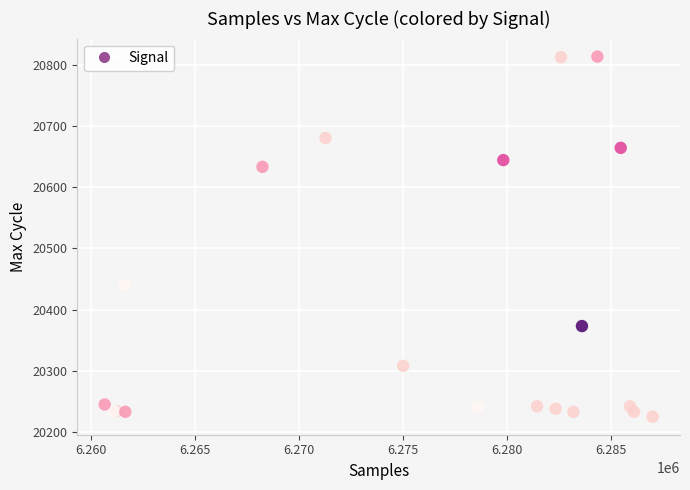

What Y value in the scatter plot is closest to 20519?

20440